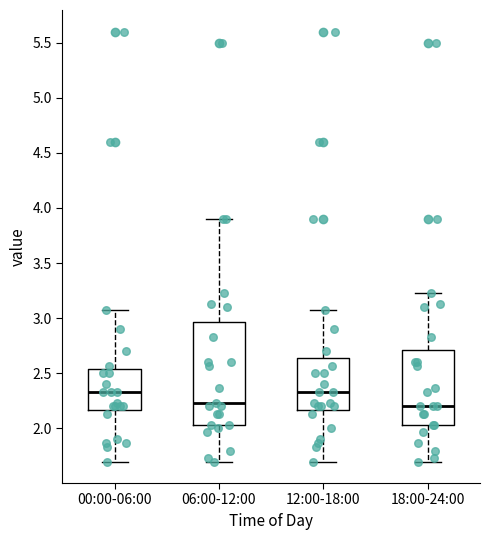

Reading left to right, transcribe this box plot: for each box, give where its median line is, the range the box spans, and where its two whiskers end, as read against the y-axis. The values are not printed on the chart, so give them approximately, as read against the axis.

00:00-06:00: median 2.35, box 2.15 to 2.55, whiskers 1.70 to 3.05
06:00-12:00: median 2.25, box 2.05 to 2.95, whiskers 1.70 to 3.90
12:00-18:00: median 2.35, box 2.15 to 2.65, whiskers 1.70 to 3.05
18:00-24:00: median 2.20, box 2.05 to 2.70, whiskers 1.70 to 3.25